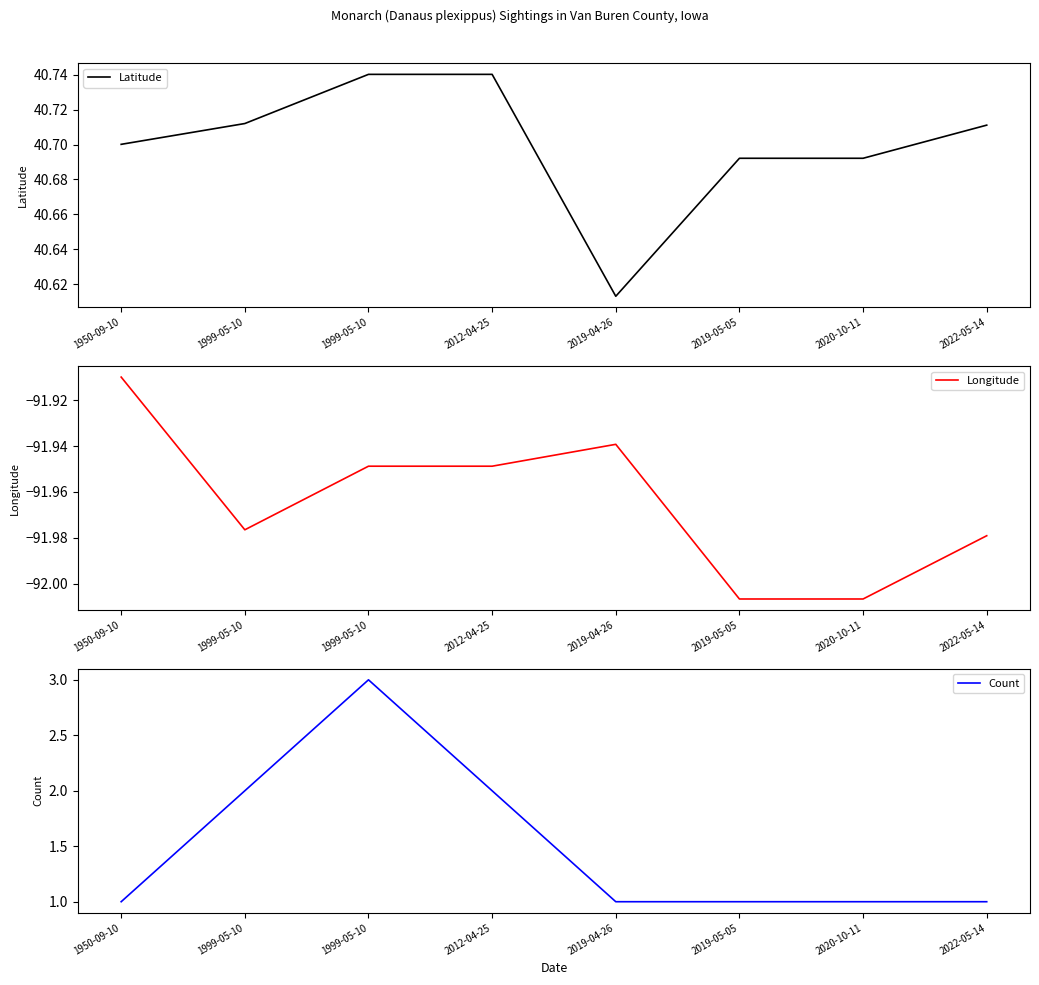

Reading left to right, transcribe all the data shown in this chart.

Latitude: 40.7	40.7	40.7	40.7	40.6	40.7	40.7	40.7
Longitude: -91.9	-92.0	-91.9	-91.9	-91.9	-92.0	-92.0	-92.0
Count: 1.0	2.0	3.0	2.0	1.0	1.0	1.0	1.0